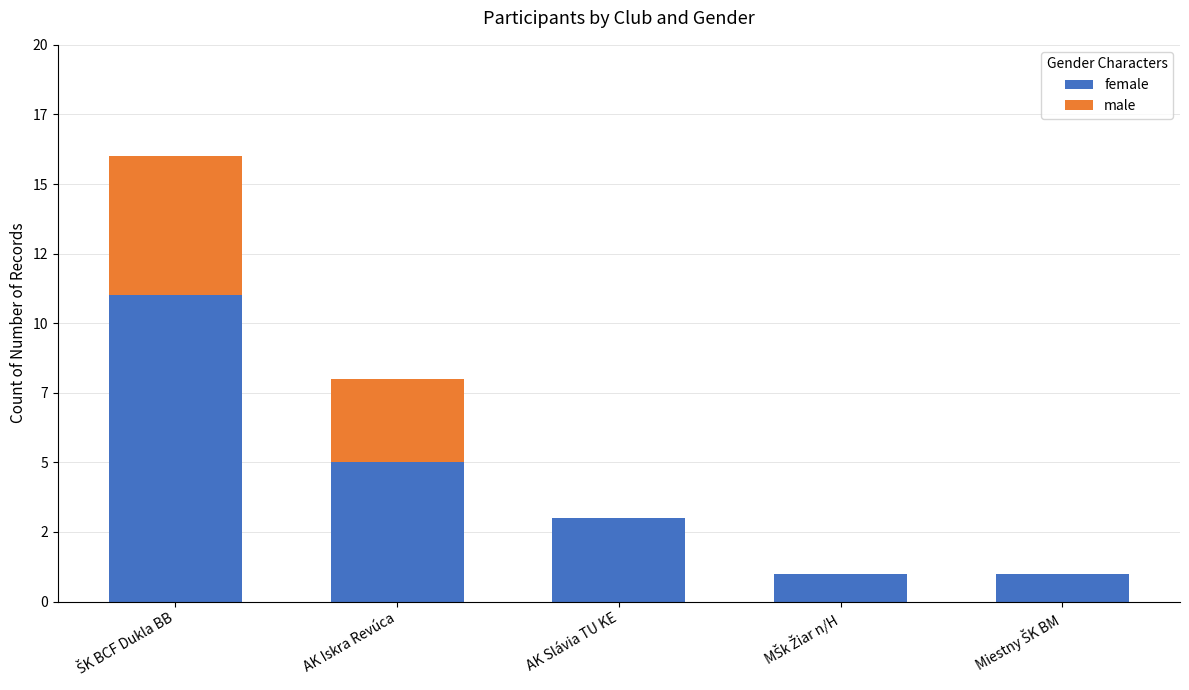

Which category has the highest value in the female series?

ŠK BCF Dukla BB